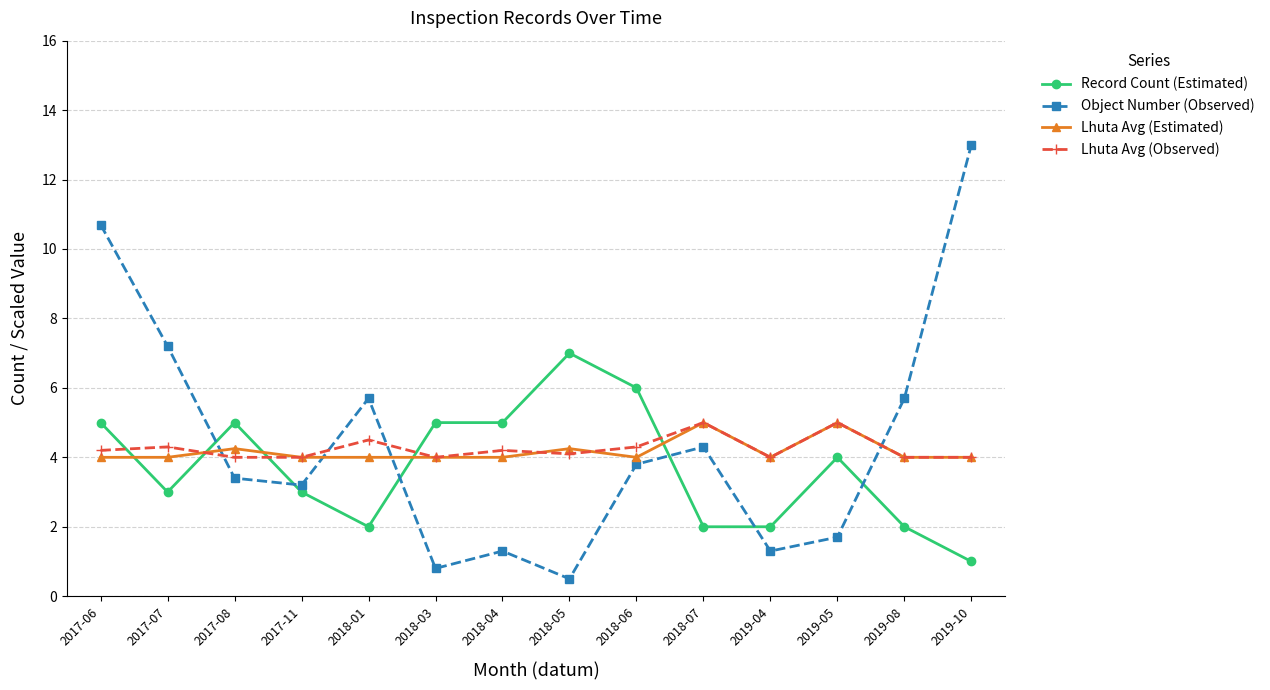

What is the lowest value of the Lhuta Avg (Observed) series?

4.0